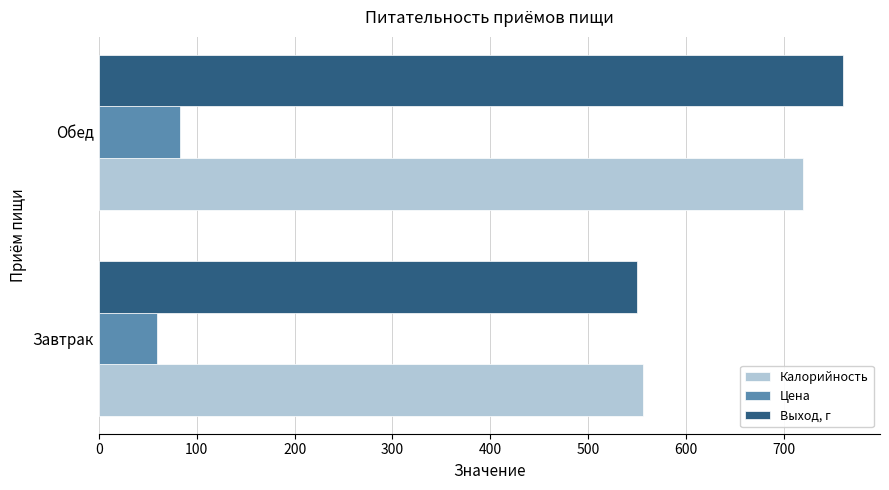

Which category has the highest value across all series?

Обед